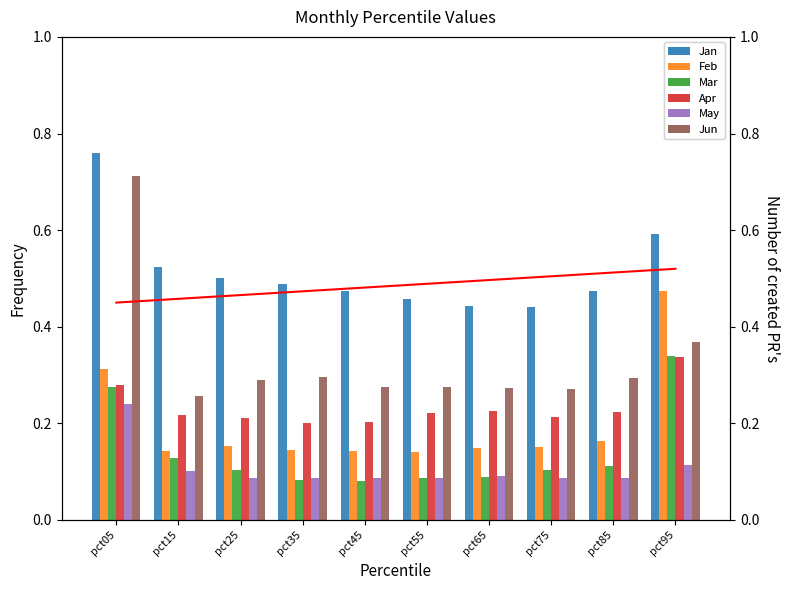

Reading right to left, what are all the values shown in this chart?

Jan: 0.6	0.5	0.4	0.4	0.5	0.5	0.5	0.5	0.5	0.8
Feb: 0.5	0.2	0.2	0.1	0.1	0.1	0.1	0.2	0.1	0.3
Mar: 0.3	0.1	0.1	0.1	0.1	0.1	0.1	0.1	0.1	0.3
Apr: 0.3	0.2	0.2	0.2	0.2	0.2	0.2	0.2	0.2	0.3
May: 0.1	0.1	0.1	0.1	0.1	0.1	0.1	0.1	0.1	0.2
Jun: 0.4	0.3	0.3	0.3	0.3	0.3	0.3	0.3	0.3	0.7